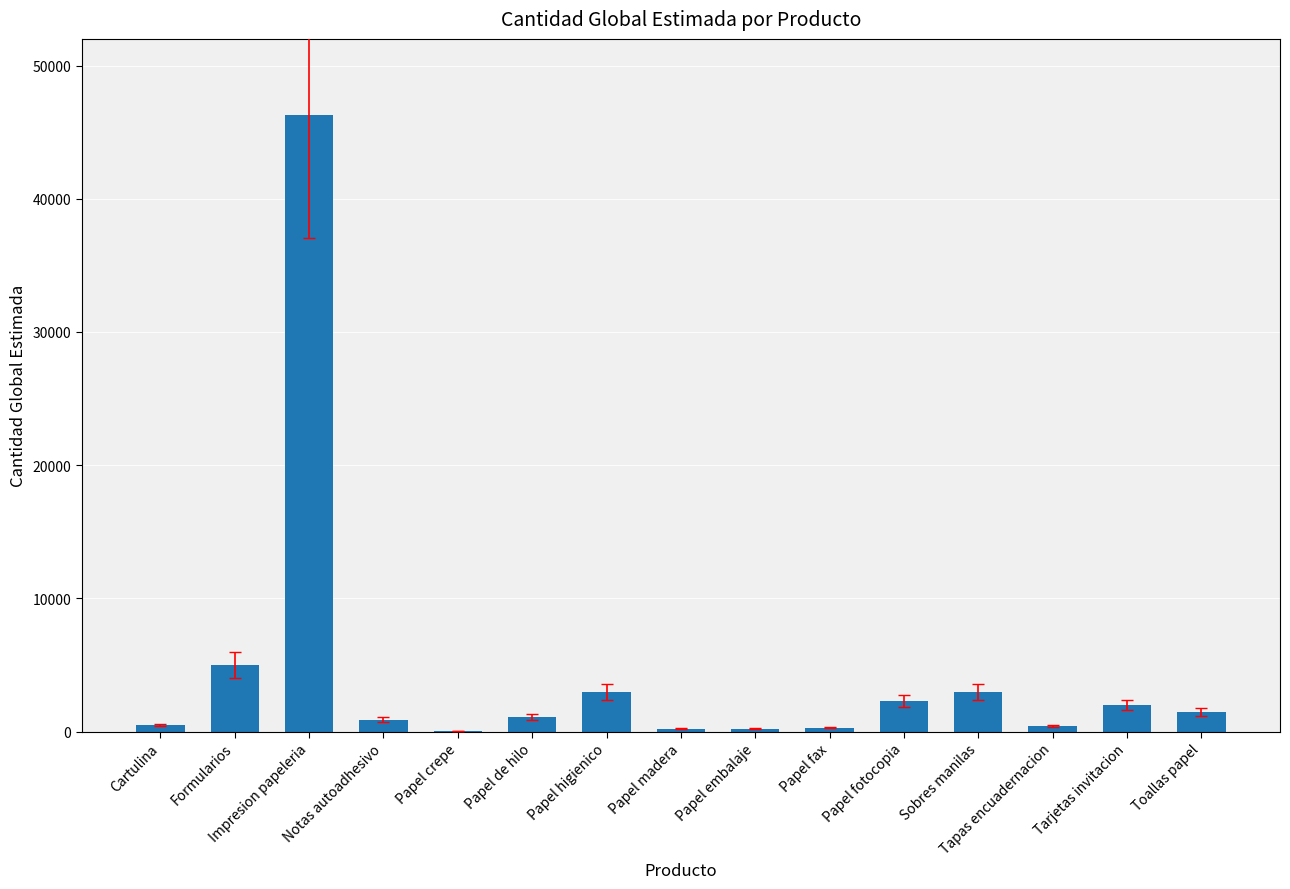

True or false: the data shows 46280 at Impresion papeleria.

True